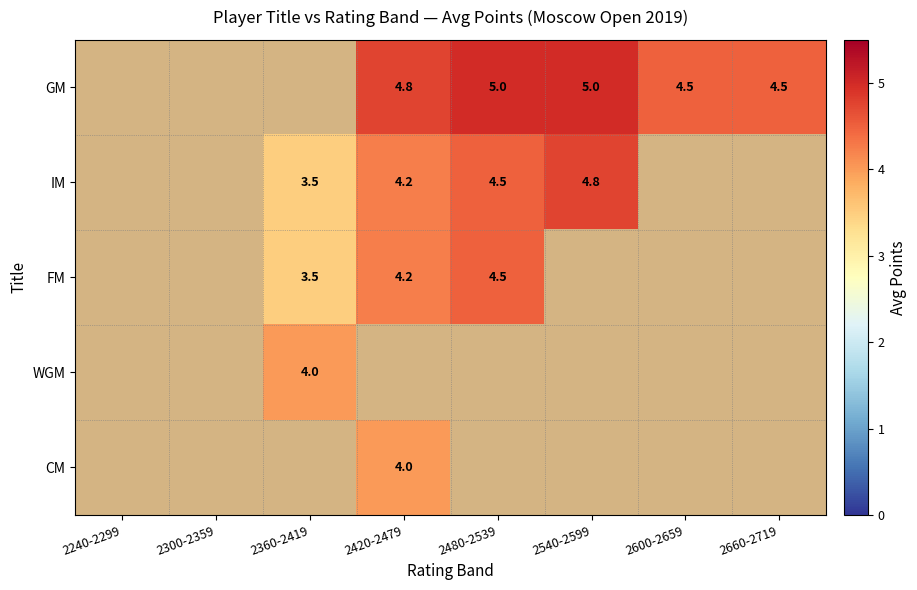

Is it true that GM equals 4.5 at 2660-2719?

True